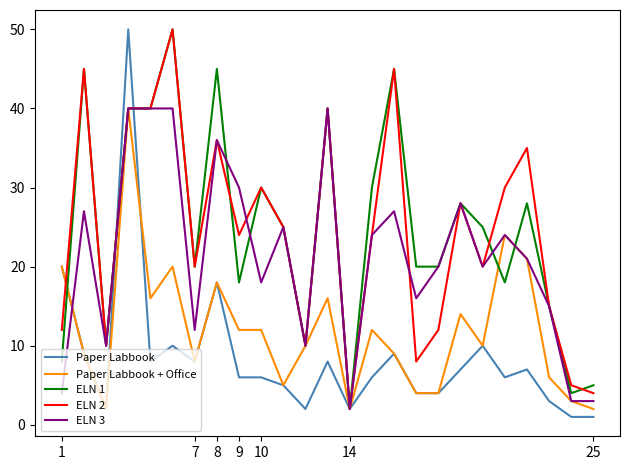

What is the maximum value shown in the chart?

50